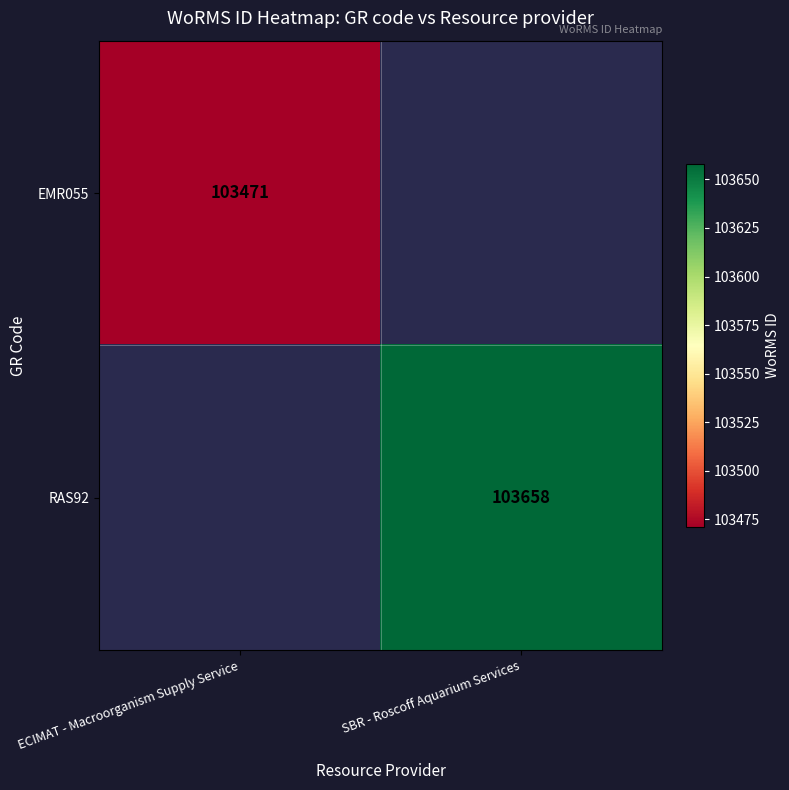

The value of RAS92 at SBR - Roscoff Aquarium Services is 137524. True or false?

False